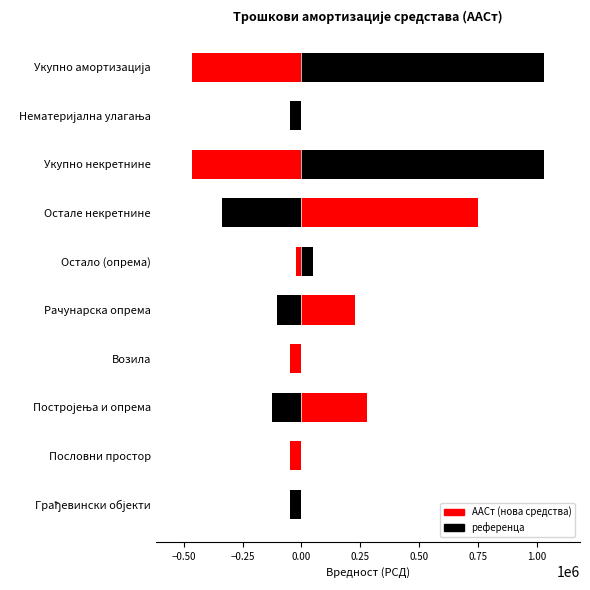

What is the value of the 3rd bar from the left?

277840.0